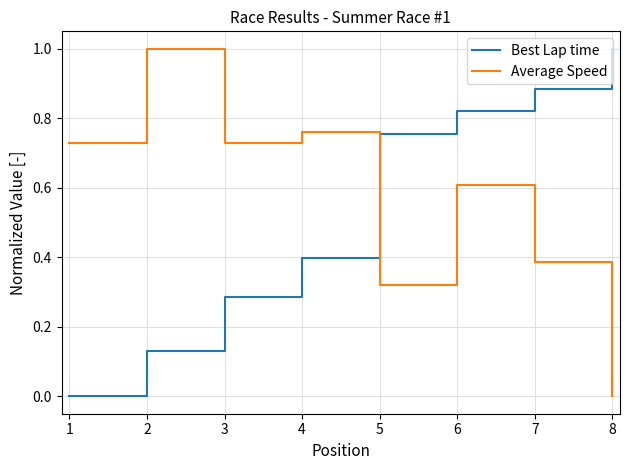

Is the value of Average Speed at 3 greater than the value of Best Lap time at 5?

No